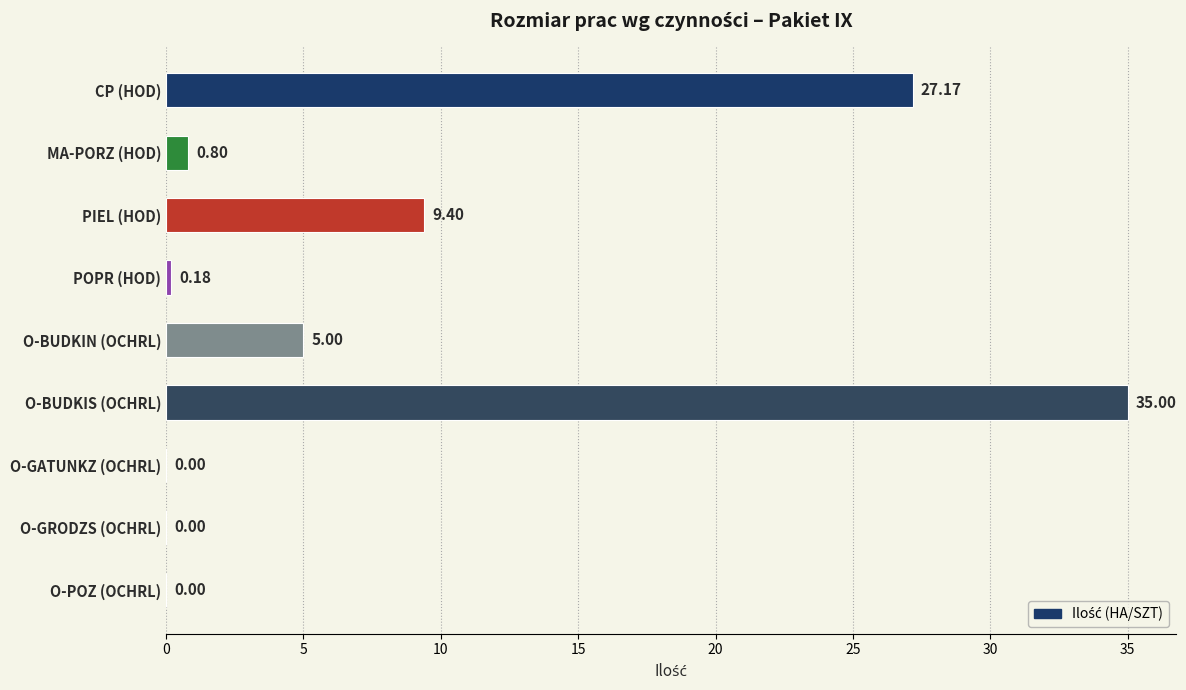

How many values exceed 0?

6